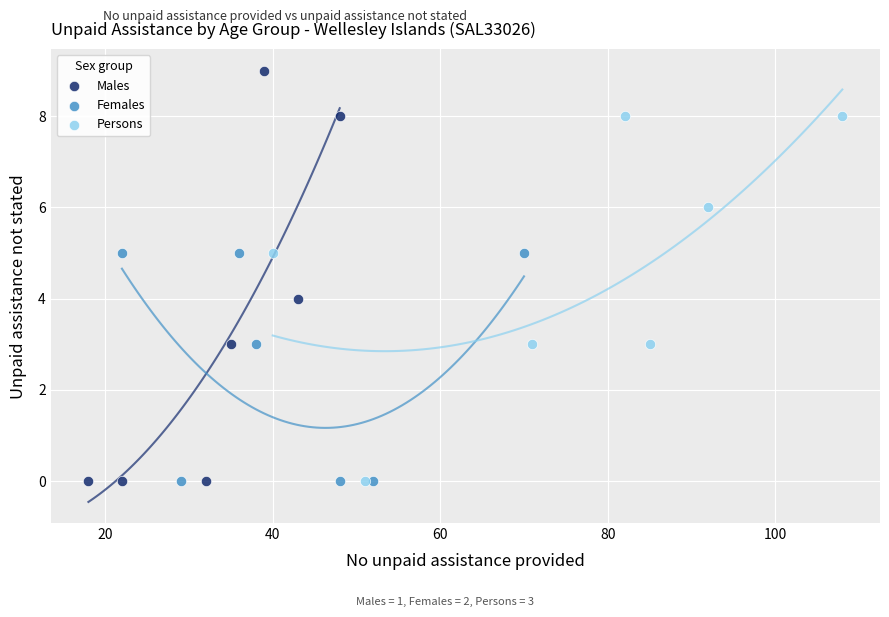

Which series reaches the maximum Y coordinate?

Males